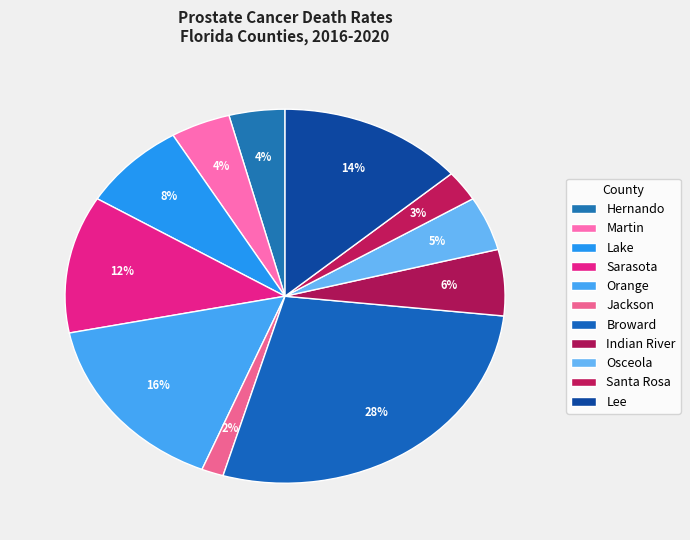

To the nearest percent, what portion does Osceola represent?

5%